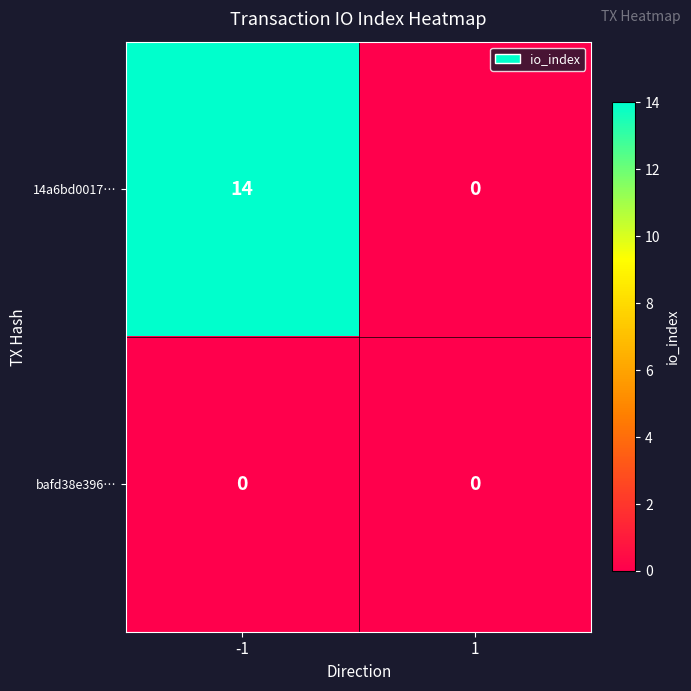

Reading right to left, what are all the values shown in this chart?

14a6bd0017…: 1=0	-1=14
bafd38e396…: 1=0	-1=0